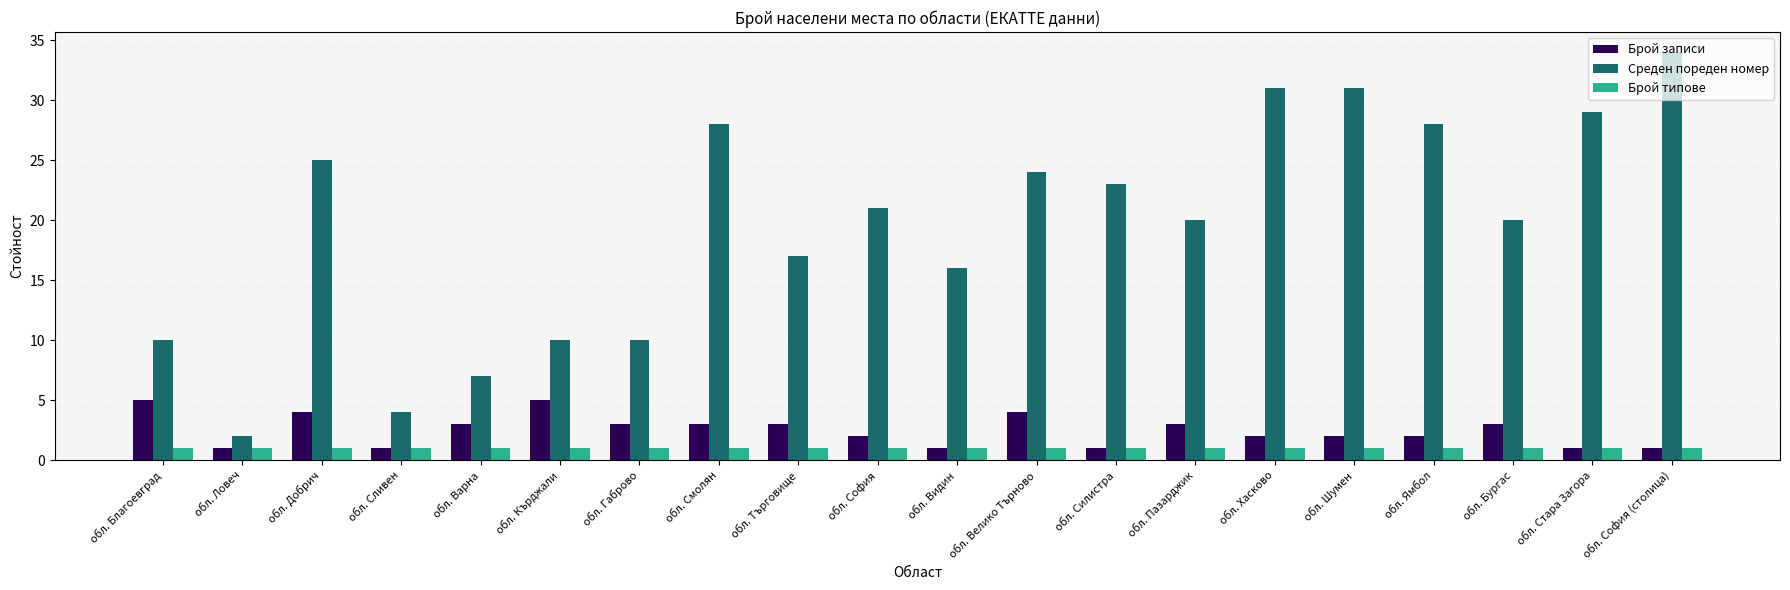

Are the bars grouped side by side (vs. stacked)?

Yes